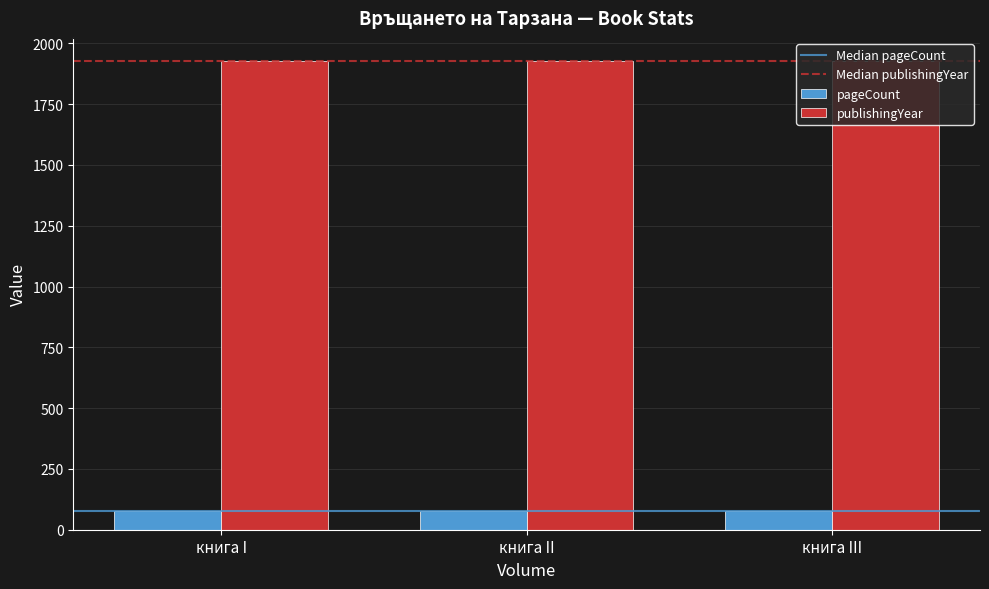

What is the sum of all pageCount values?

228